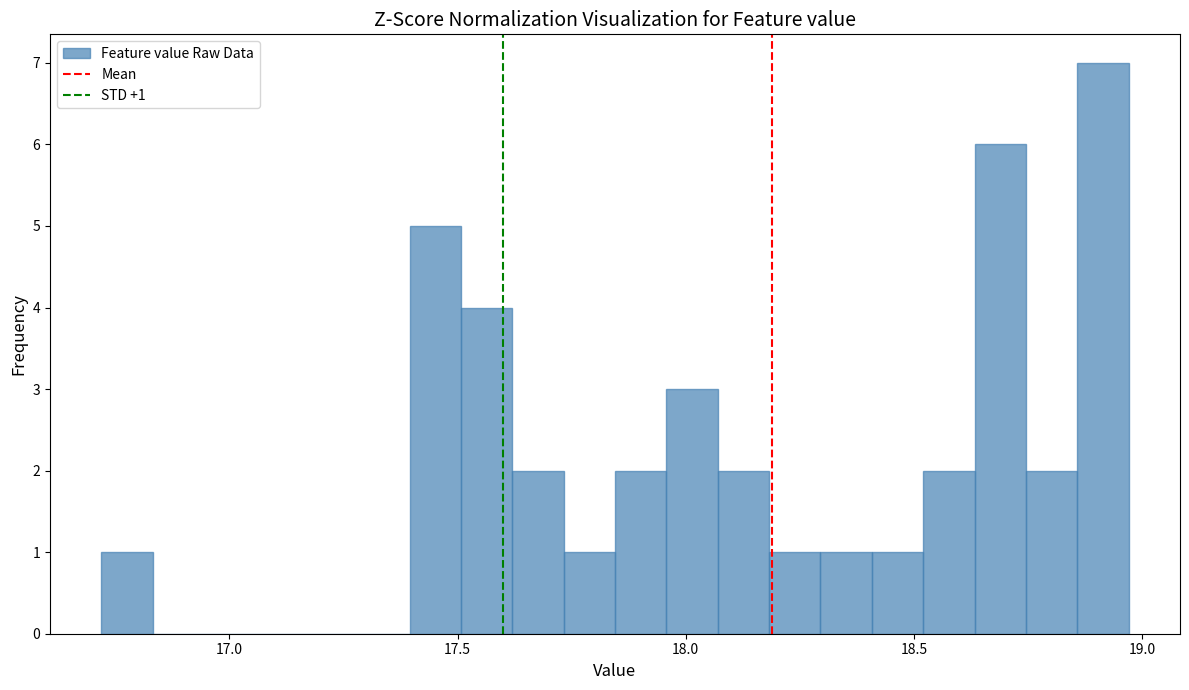

Read against the x-axis, roughly where is the centre of the tallest bar?

18.90